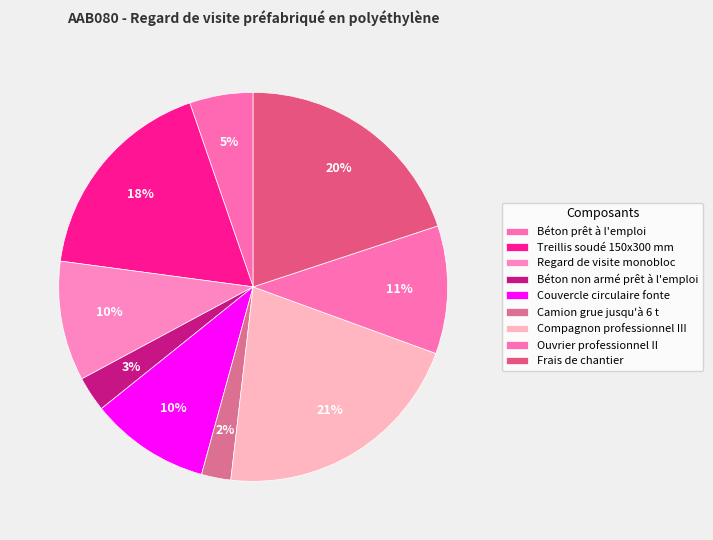

True or false: Béton prêt à l'emploi accounts for 14% of the total.

False